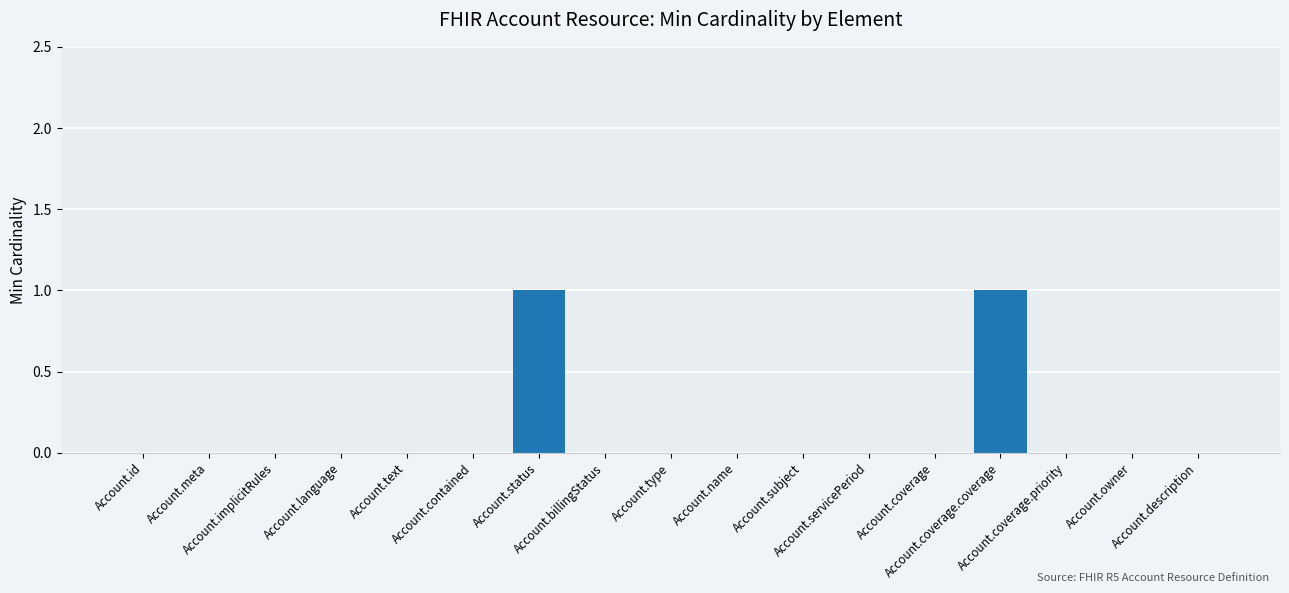

Reading left to right, what are all the values shown in this chart?

0	0	0	0	0	0	1	0	0	0	0	0	0	1	0	0	0